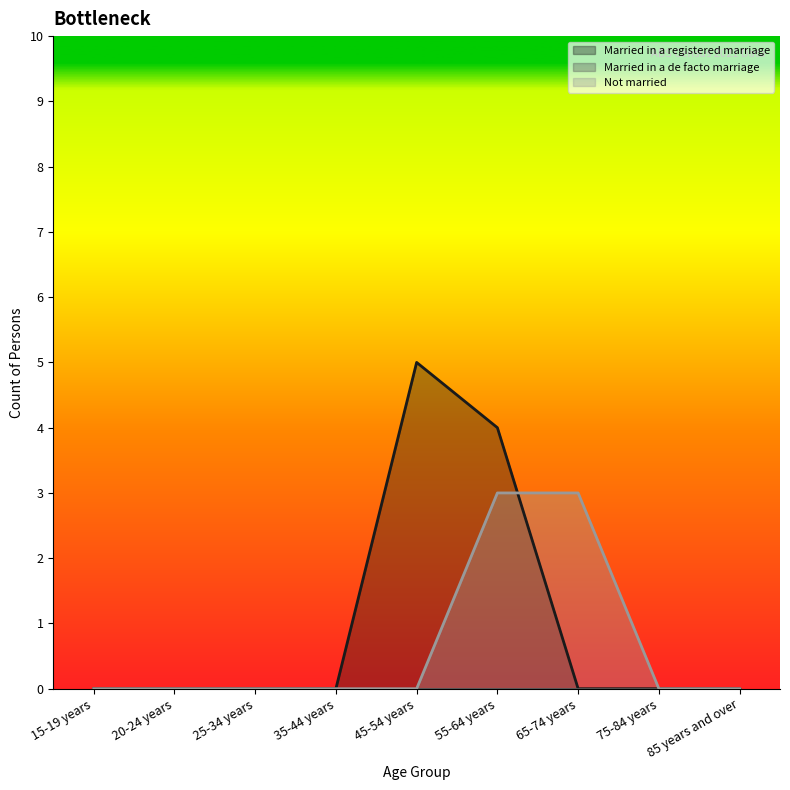

How many values in Married in a registered marriage are above zero?

2